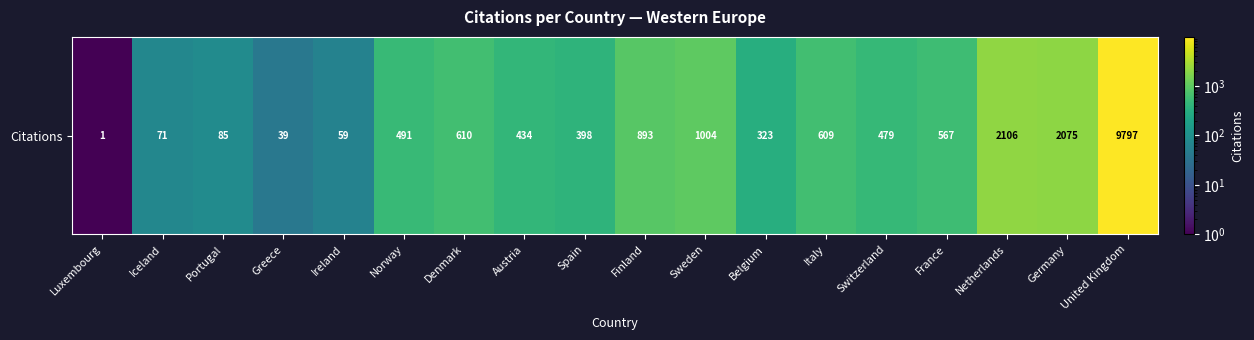

The chart shows a value of 46 at Portugal. True or false?

False